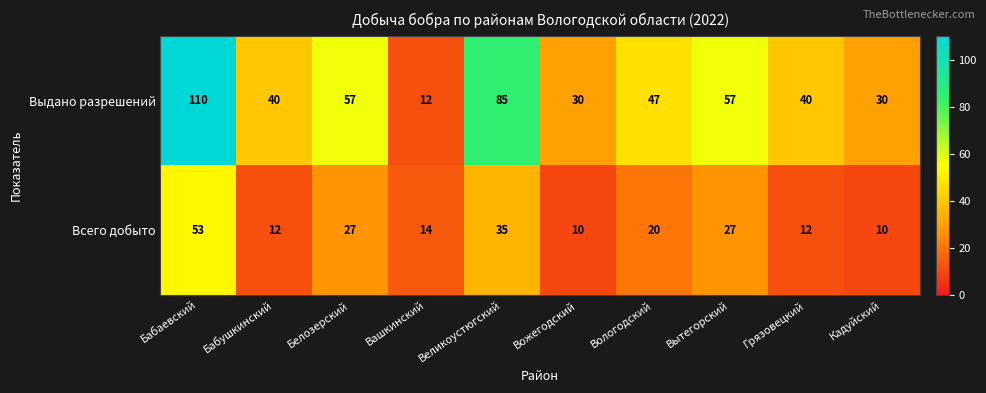

What is the difference between the Всего добыто values at Кадуйский and Бабаевский?

43